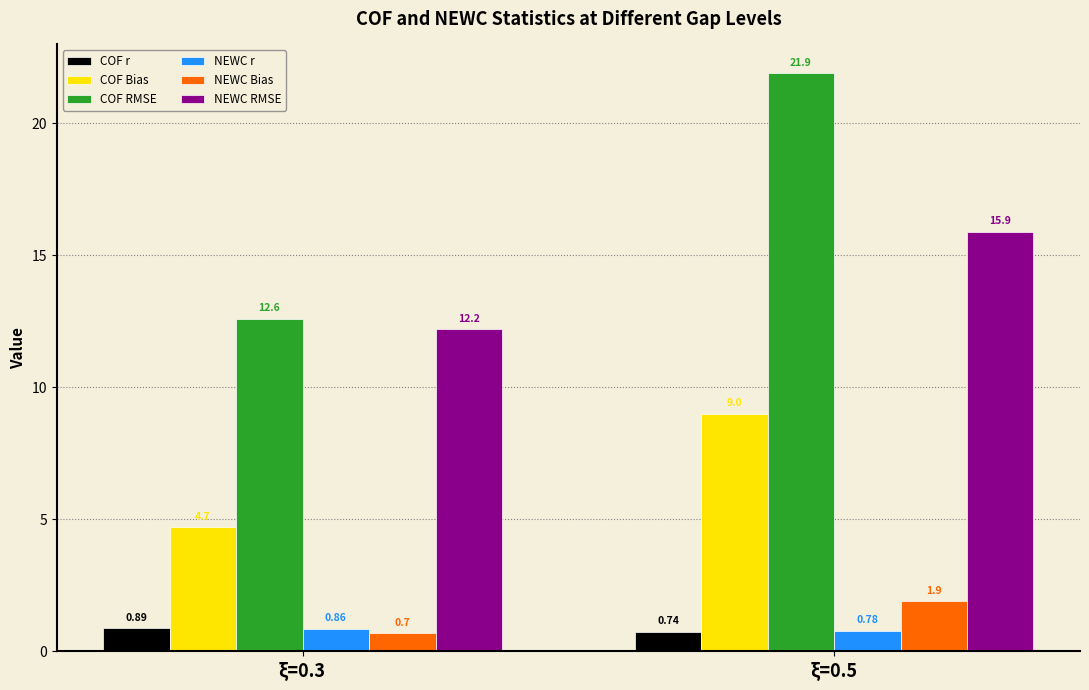

Does the chart contain any negative values?

No